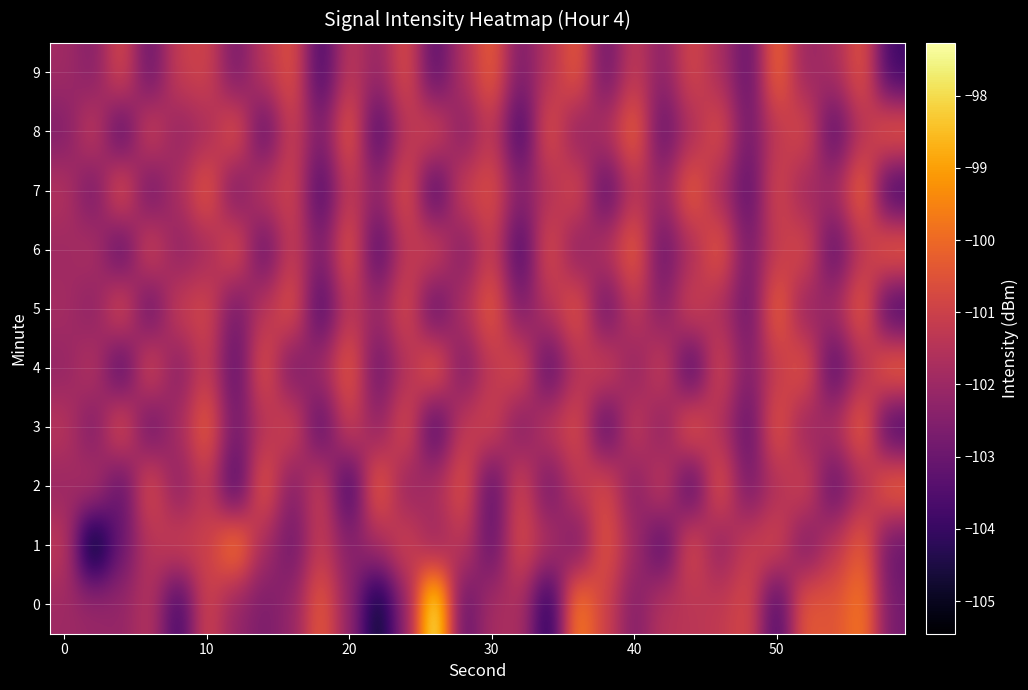

Count the number of data series in this chart.

10